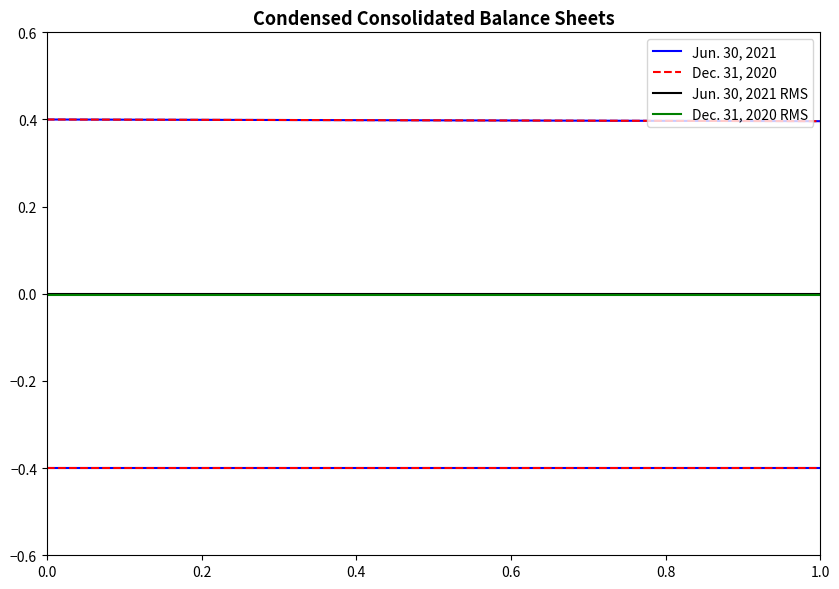

Which series has the largest total across all categories?

Jun. 30, 2021 RMS